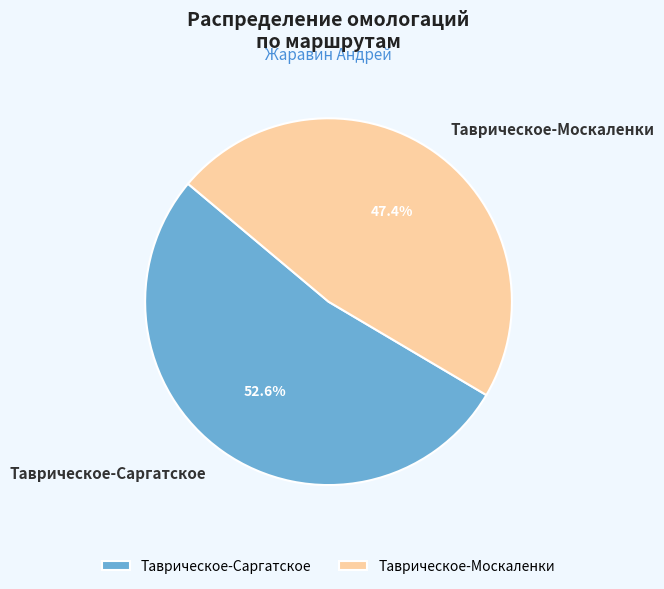

What percentage is the Таврическое-Москаленки slice, to the nearest percent?

47%